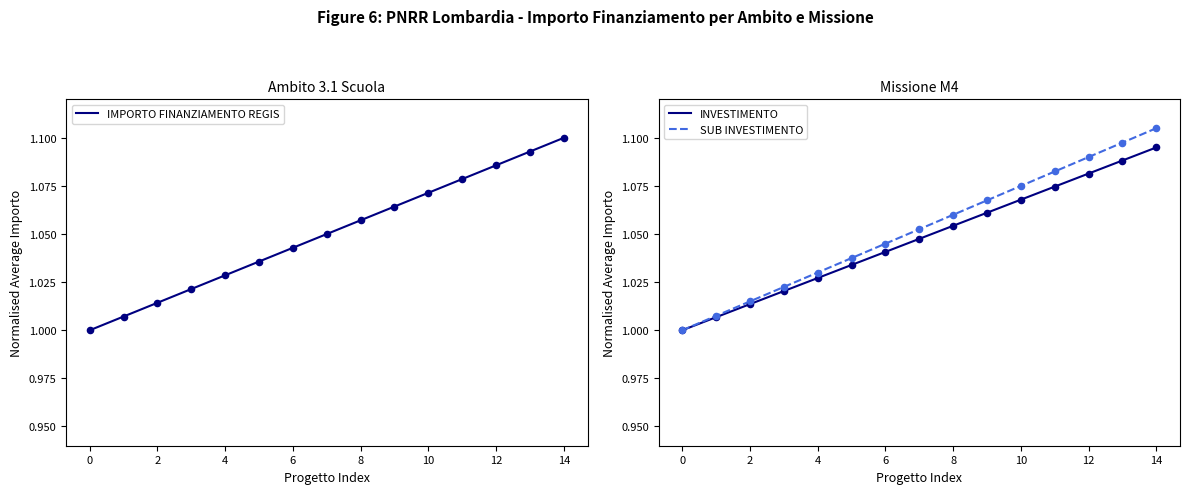

What are all the series names shown in the legend?

IMPORTO FINANZIAMENTO REGIS, INVESTIMENTO, SUB INVESTIMENTO